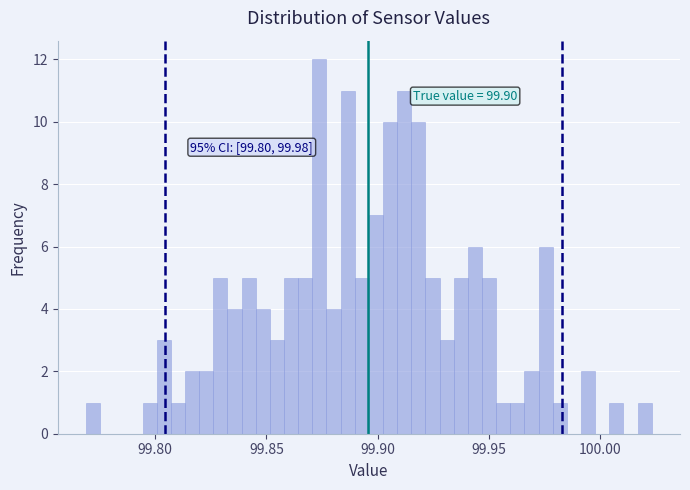

Read against the x-axis, roughly where is the centre of the tallest bar?

99.875